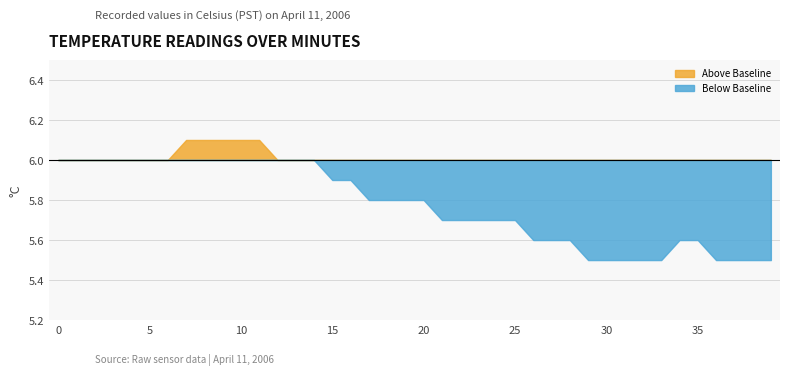

True or false: the data shows 6.0 at 6.

True